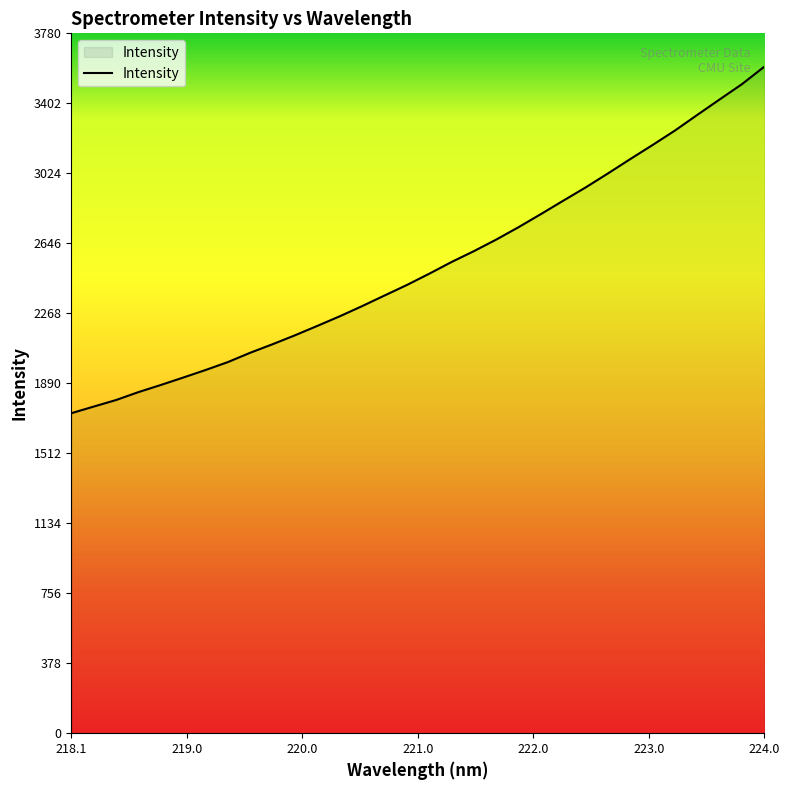

What is the difference between the maximum and minimum values?

1871.9